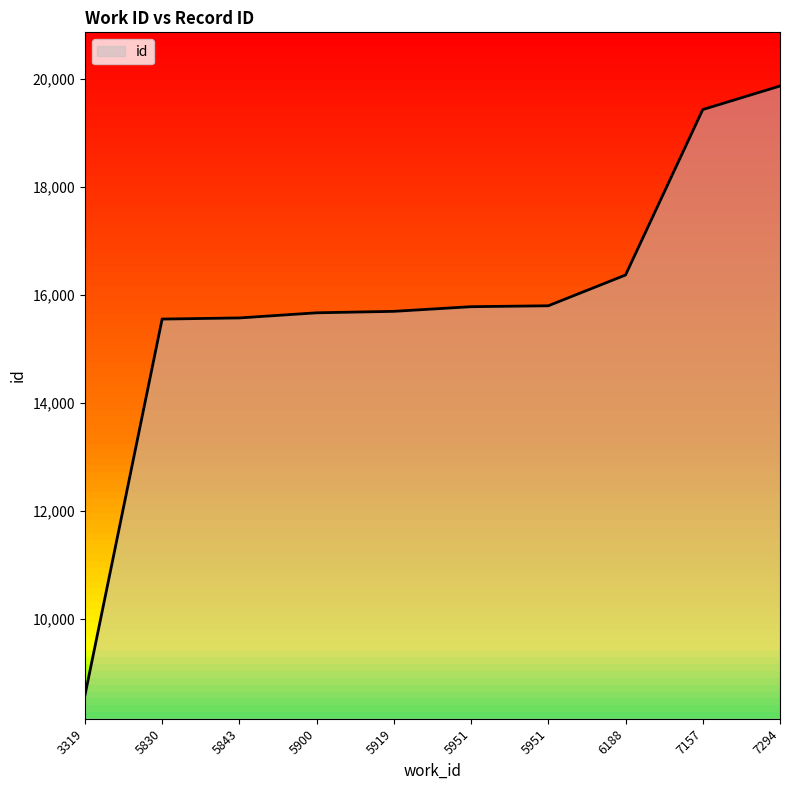

Which label corresponds to the smallest value in the chart?

3319